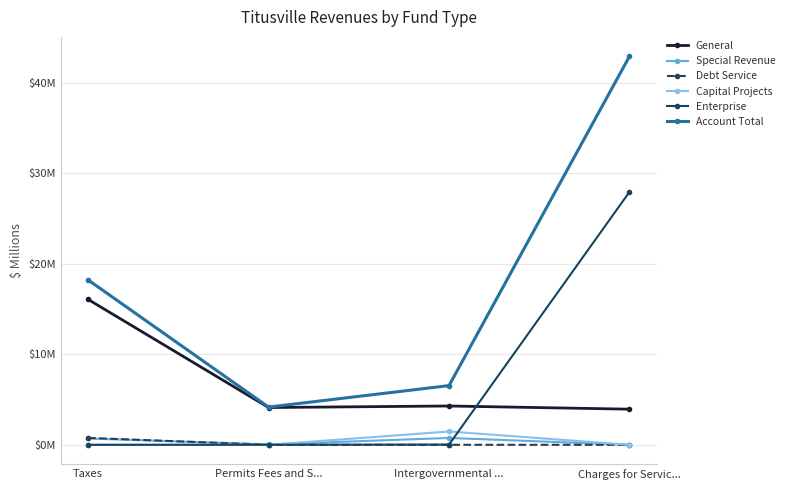

What is the difference between the highest and lowest values at Permits Fees and S...?

4165945